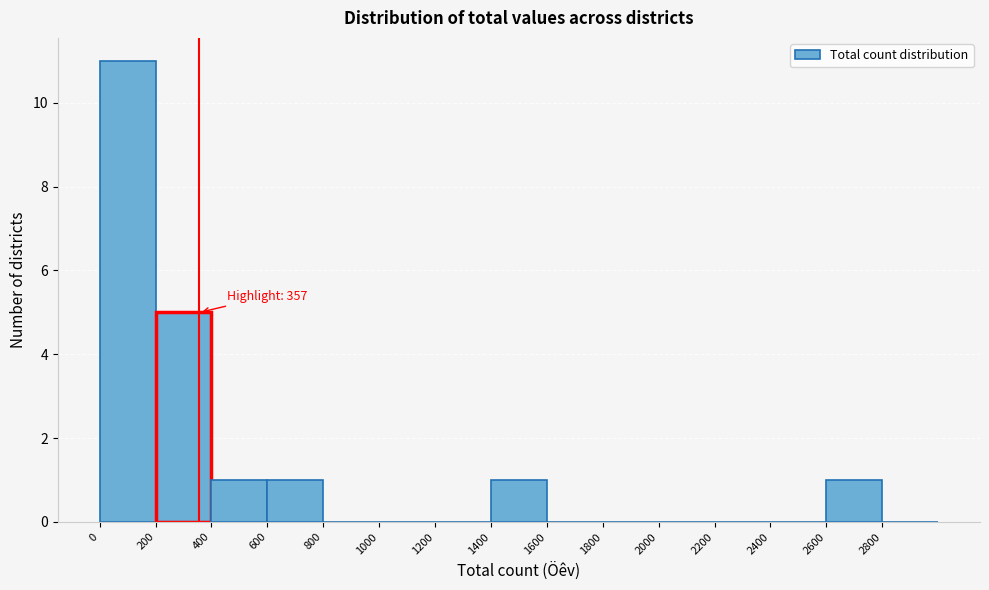

Over which range of the x-axis is the bar tallest?

0 to 200